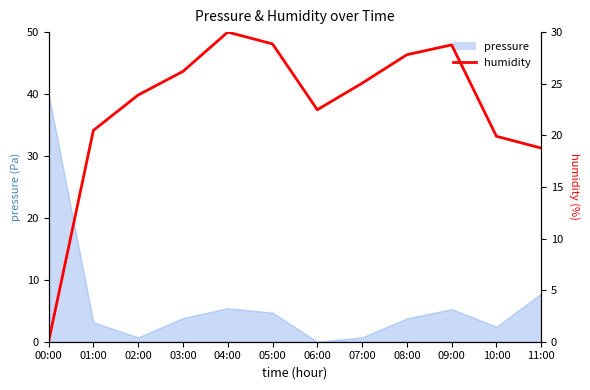

What is the greatest value displayed?

30.0